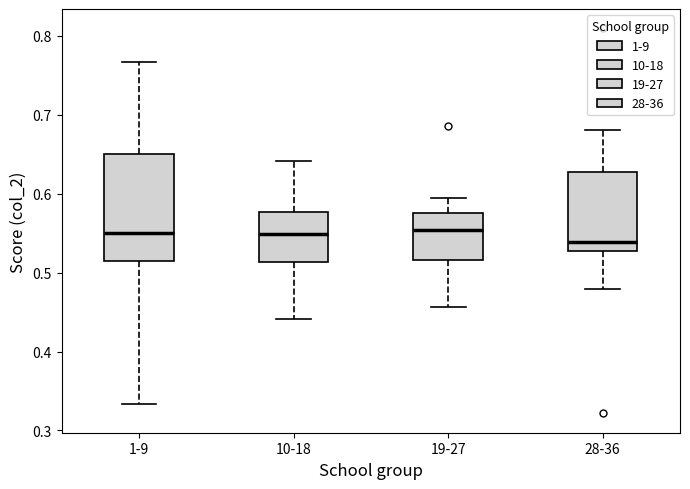

Reading left to right, transcribe this box plot: for each box, give where its median line is, the range the box spans, and where its two whiskers end, as read against the y-axis. The values are not printed on the chart, so give them approximately, as read against the axis.

1-9: median 0.55, box 0.51 to 0.65, whiskers 0.33 to 0.77
10-18: median 0.55, box 0.51 to 0.58, whiskers 0.44 to 0.64
19-27: median 0.55, box 0.52 to 0.58, whiskers 0.46 to 0.59
28-36: median 0.54, box 0.53 to 0.63, whiskers 0.48 to 0.68